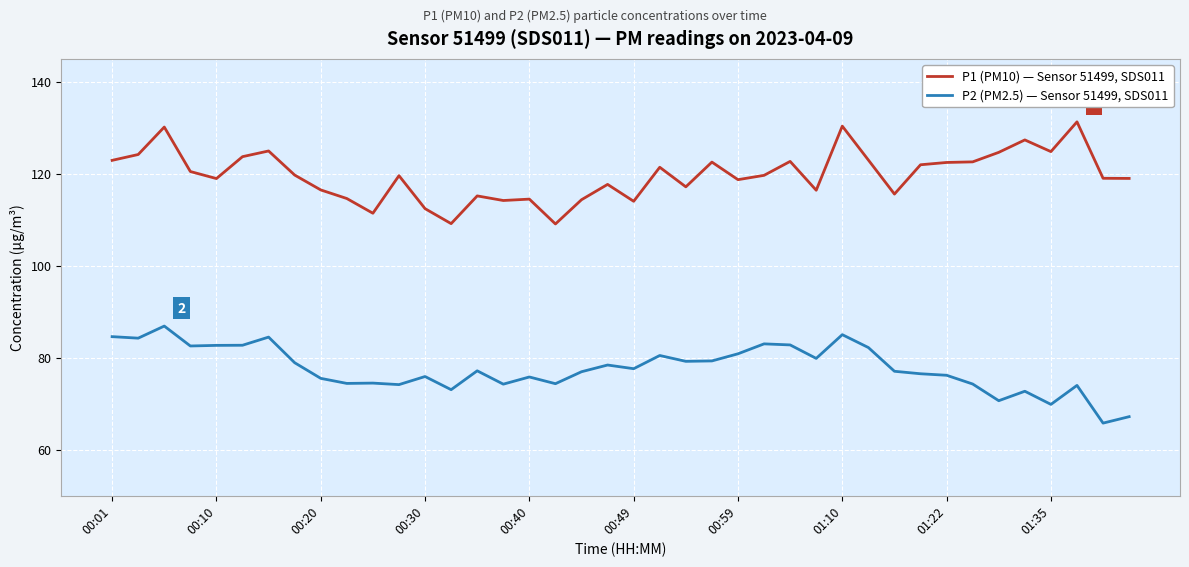

List the series in order of their overall mean, lowest first.

P2 (PM2.5) — Sensor 51499, SDS011, P1 (PM10) — Sensor 51499, SDS011